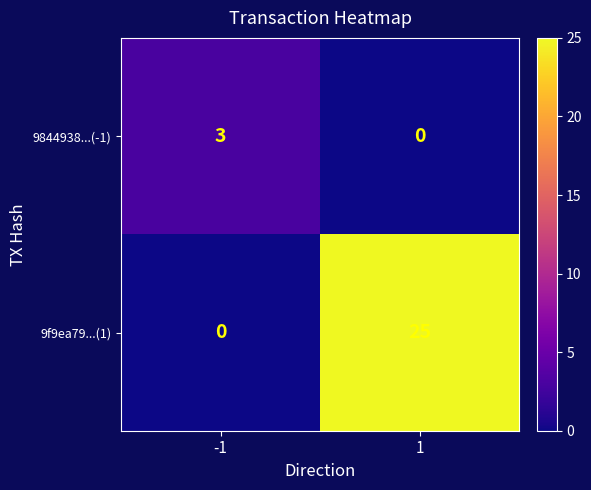

Which series has the largest range (max minus min)?

9f9ea79...(1)